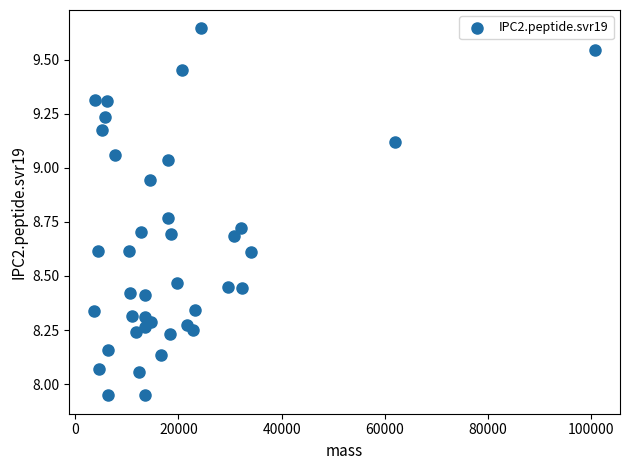

What is the range of X values (max minus min)?

96969.9